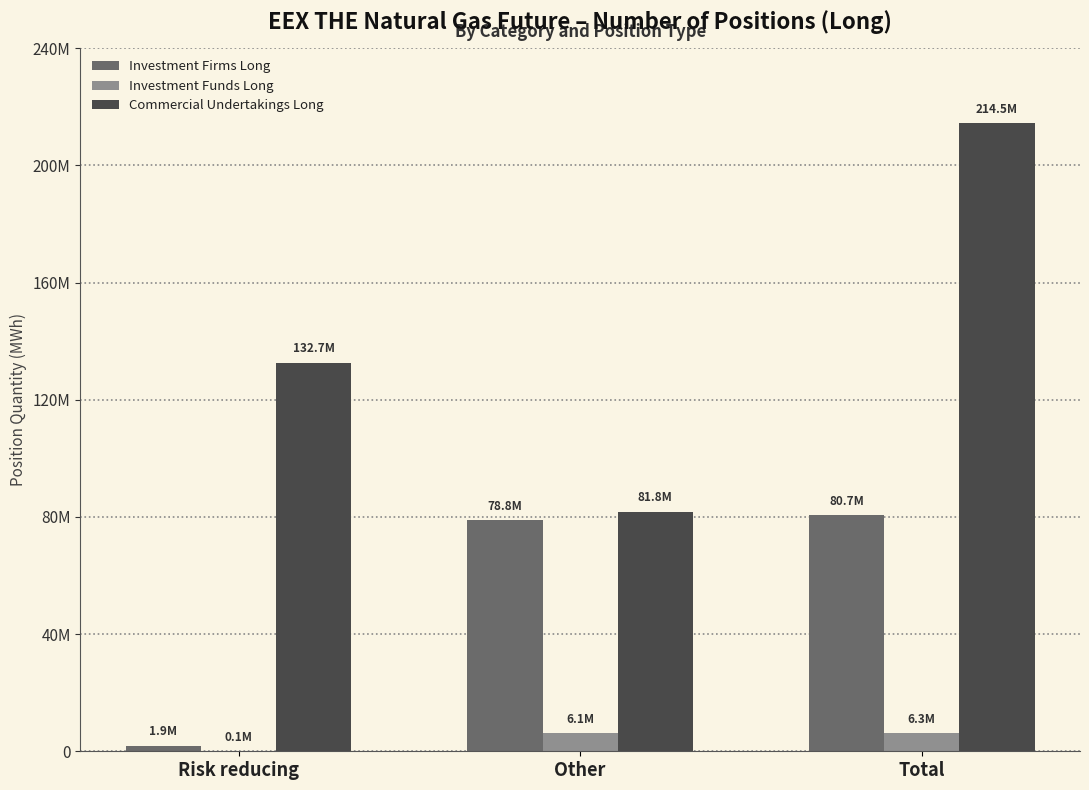

What is the sum of the Commercial Undertakings Long values at Total and Other?

296266341